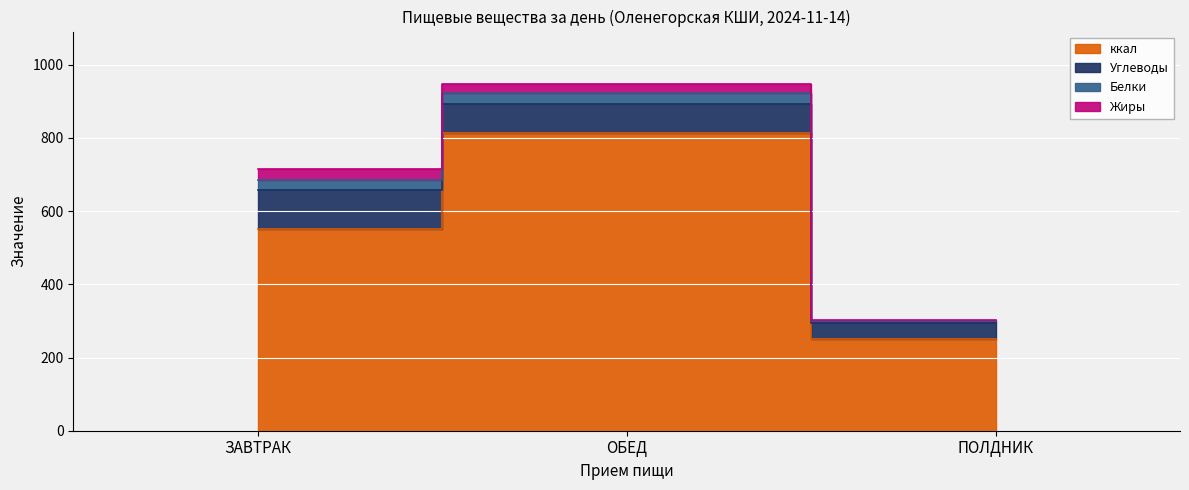

What value does the Белки series have at ЗАВТРАК?

29.2